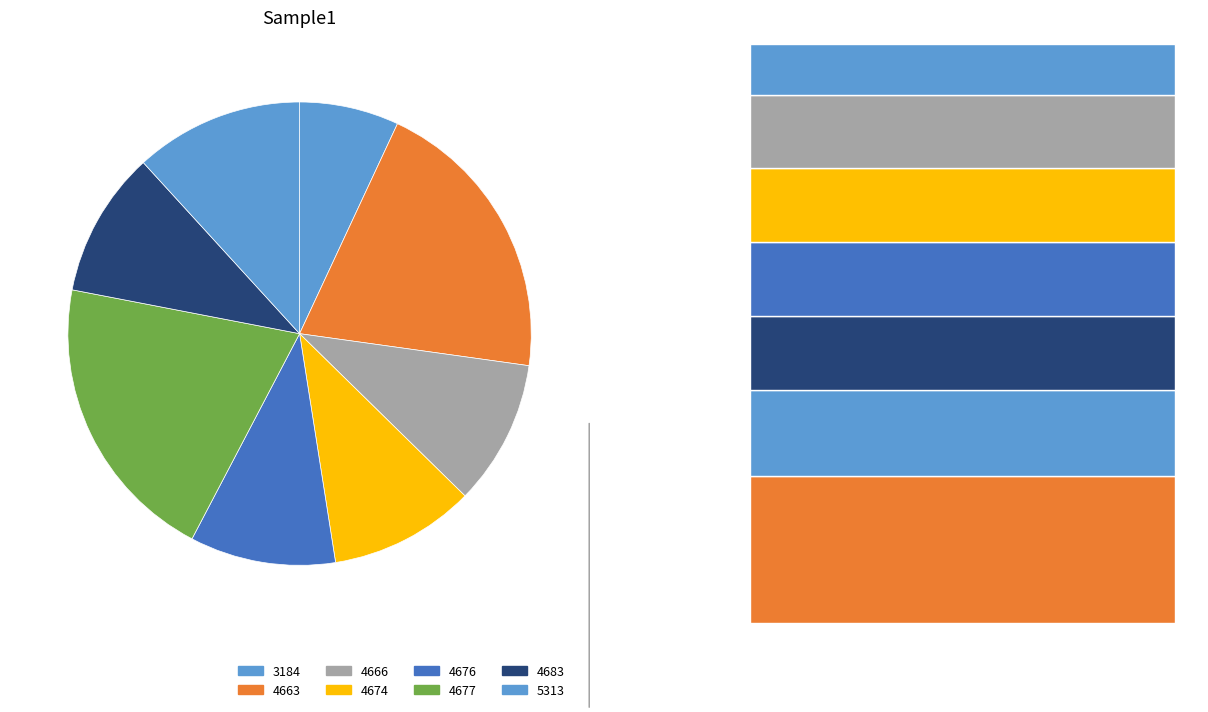

Between 4676 and 4677, which is larger?

4677